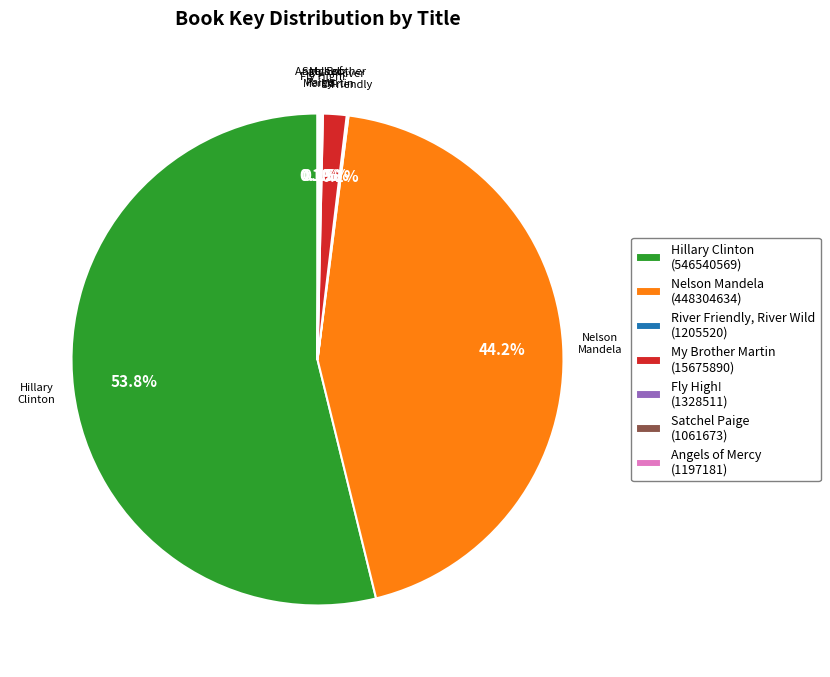

What percentage is NOT represented by Nelson Mandela (448304634)?

55.8%